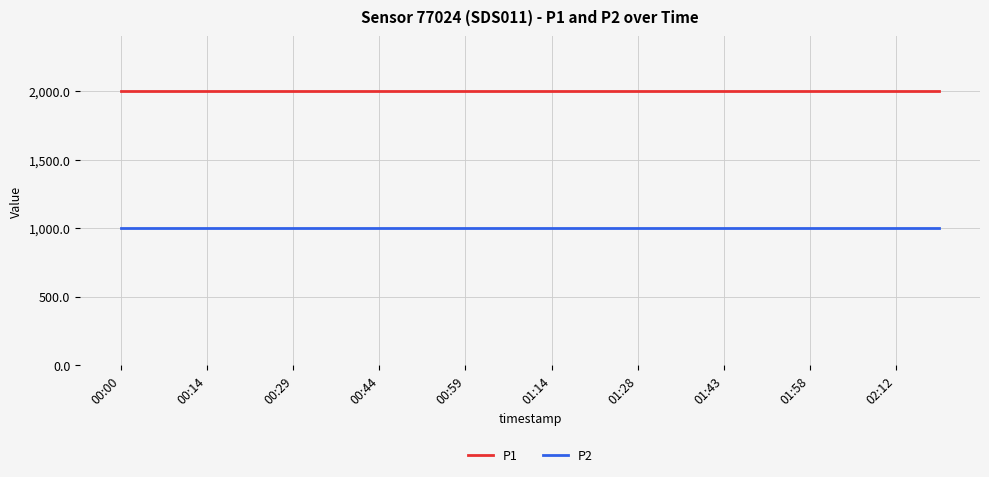

What is the minimum value shown in the chart?

999.9